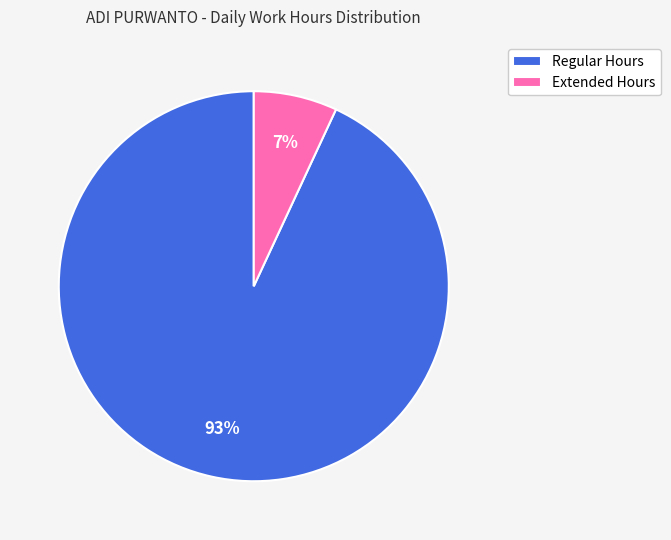

How many slices are in this pie chart?

2